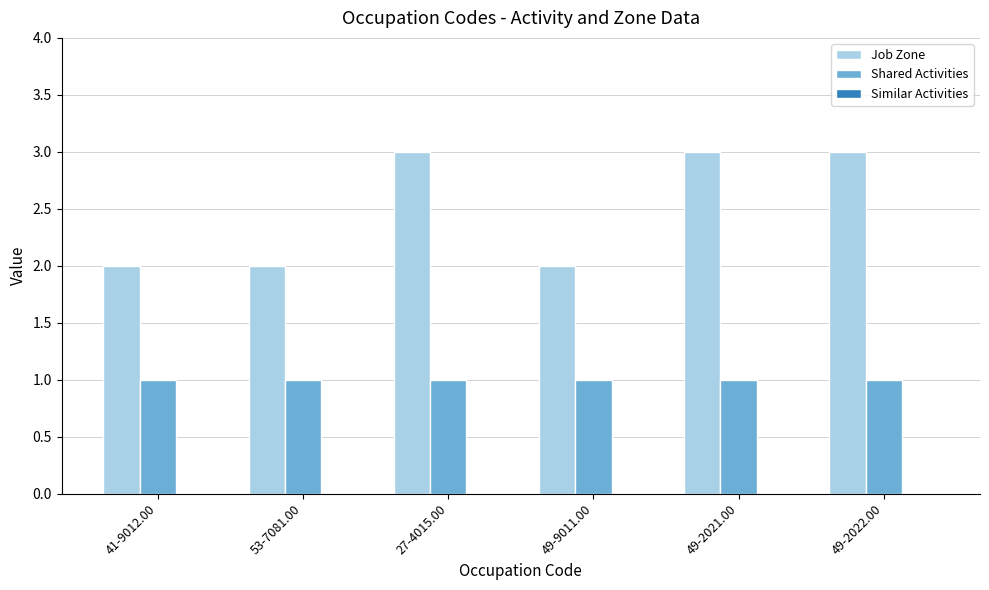

Which series has the largest range (max minus min)?

Job Zone